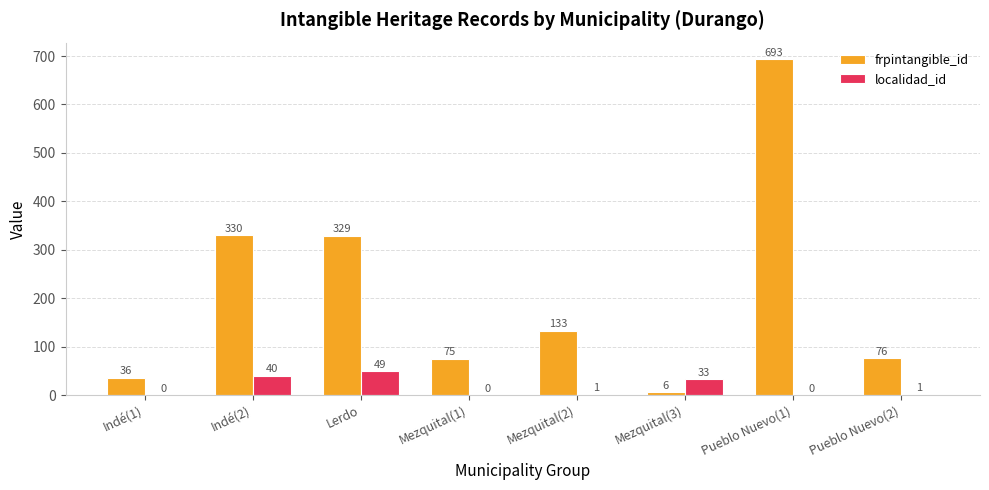

Read the frpintangible_id value at Indé(2), to the nearest 100.

300